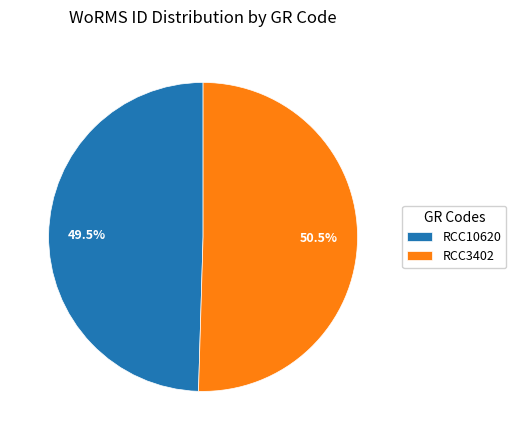

Approximately how many times larger is the value at RCC3402 compared to RCC10620?

1.0